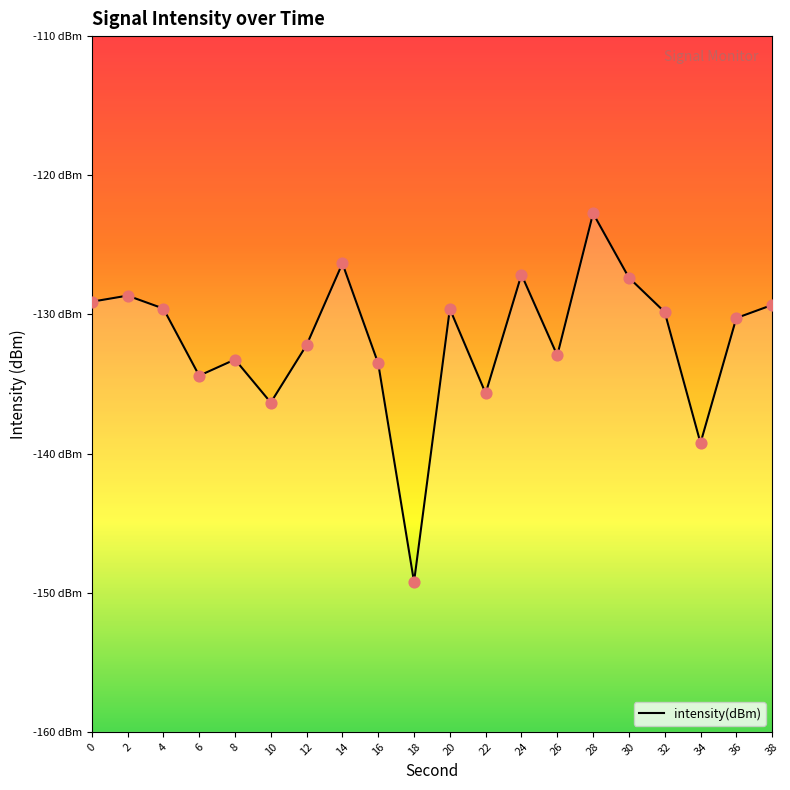

Which has a higher value, 22 or 16?

16